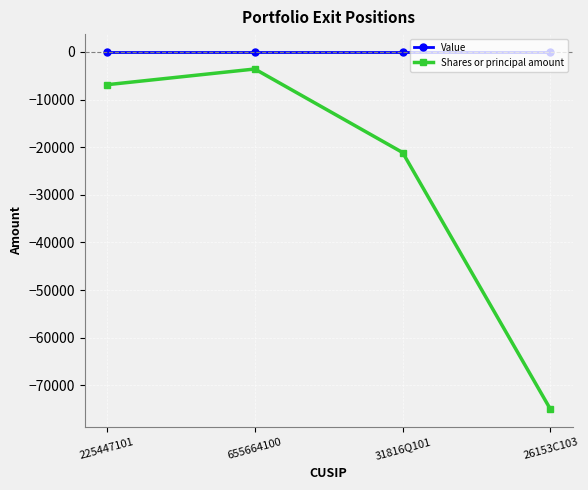

List the series in order of their overall mean, lowest first.

Shares or principal amount, Value